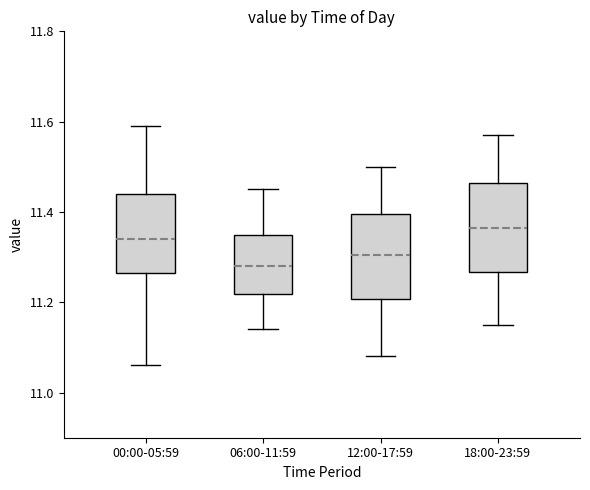

Which box has the highest median line?

18:00-23:59